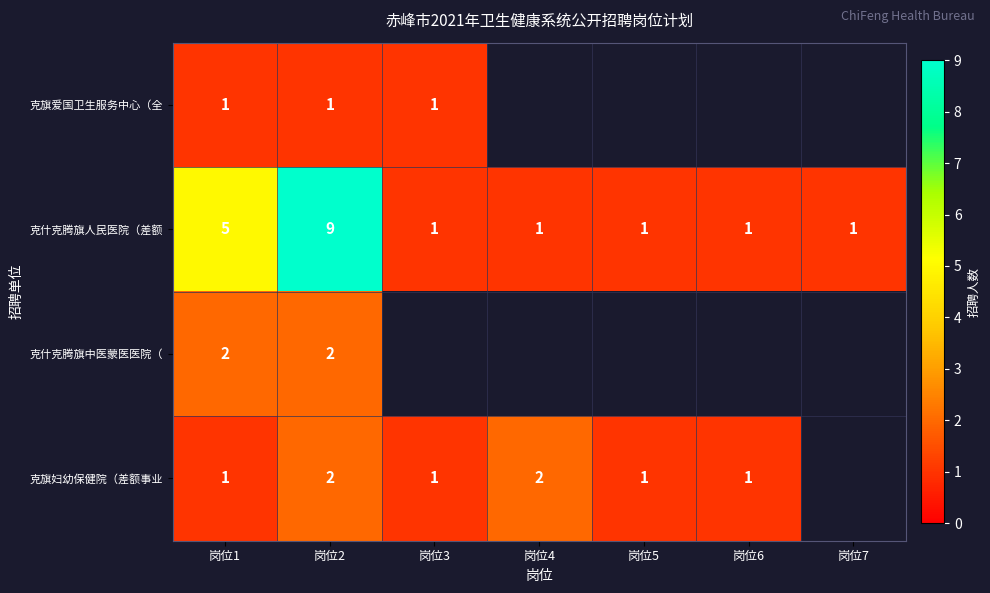

Between 岗位1 and 岗位2, which series saw the biggest shift?

克什克腾旗人民医院（差额